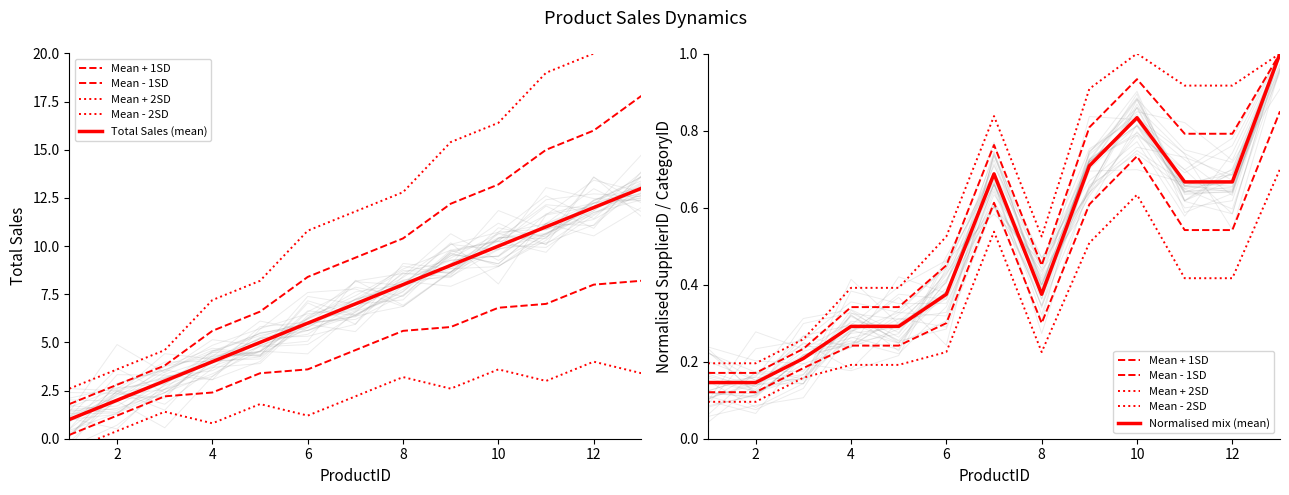

What is the maximum value shown in the chart?

13.0